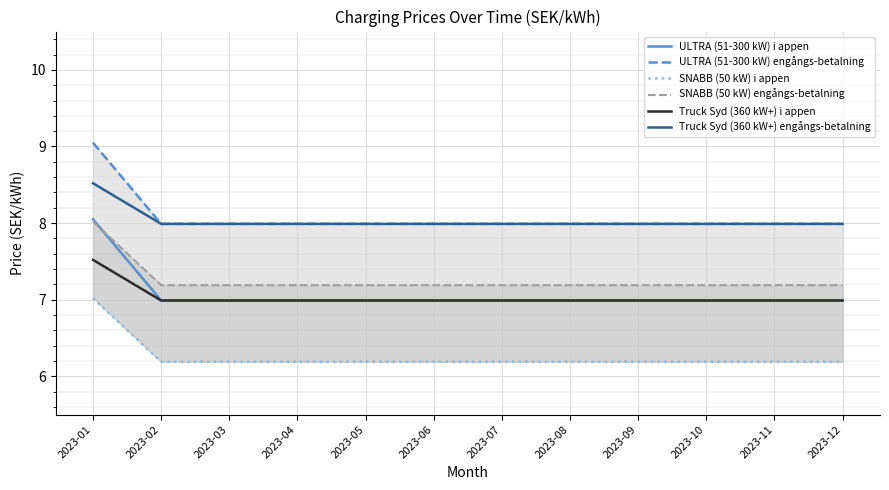

Count the number of data series in this chart.

6